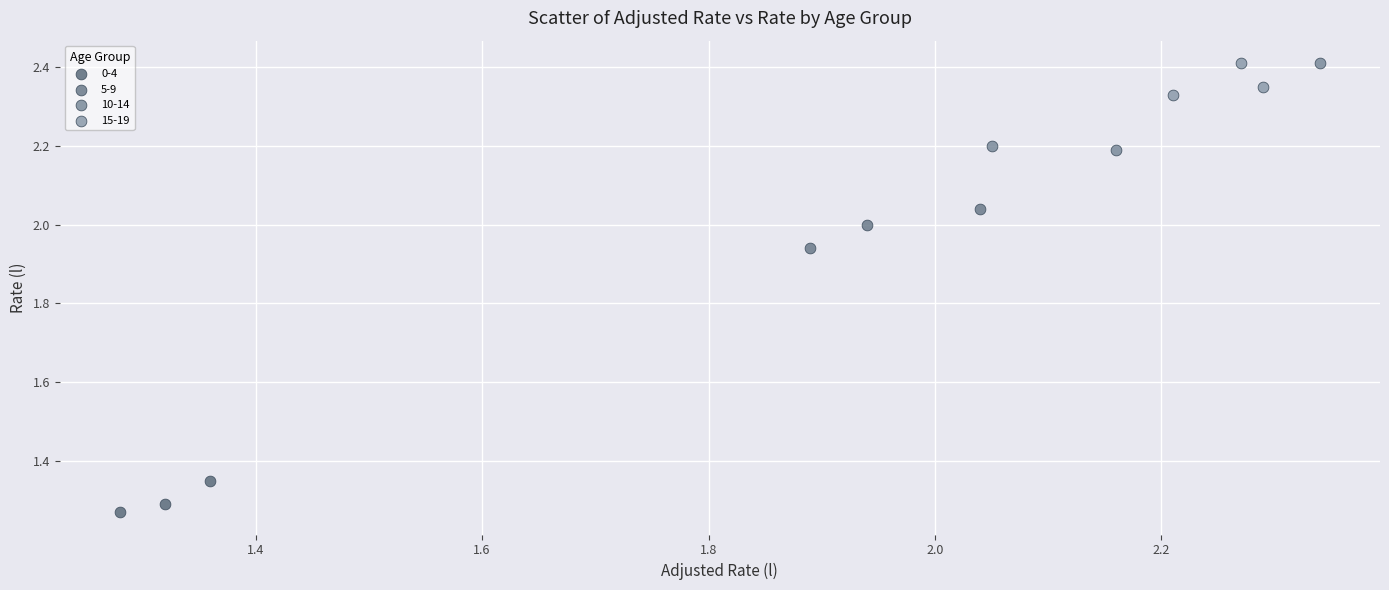

Which series reaches the minimum Y coordinate?

0-4